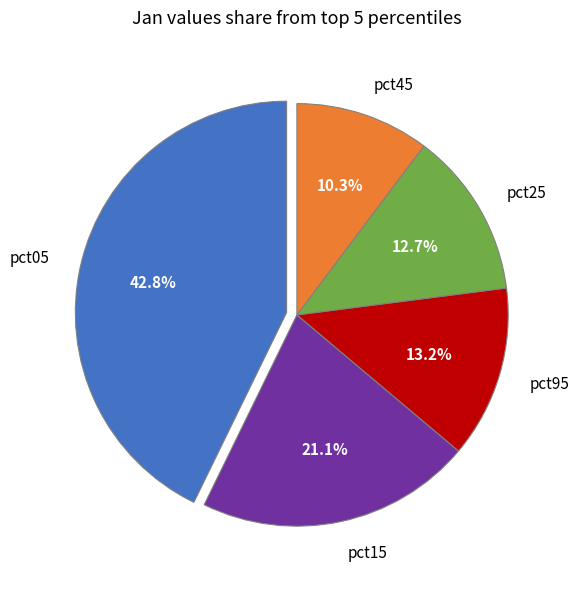

Combined, what portion of the pie is pct25 and pct15?

33.8%